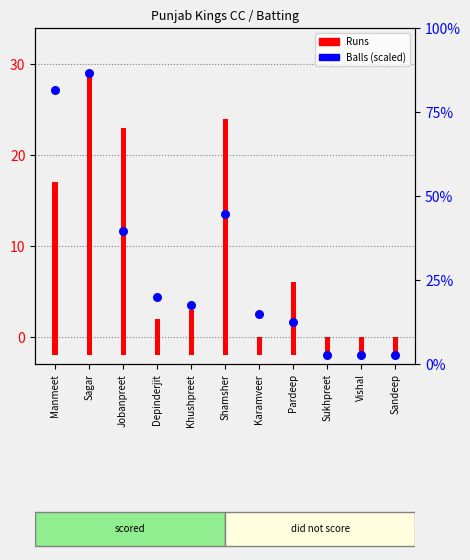

What is the total value across all series at Pardeep?

9.6